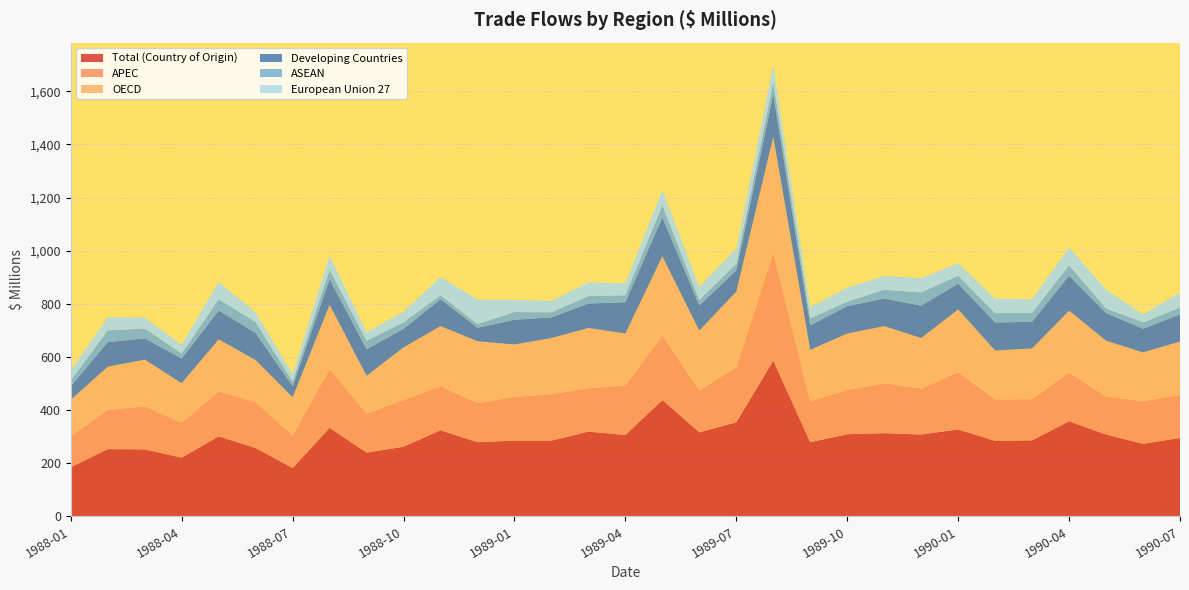

Reading right to left, what are all the values shown in this chart?

Total (Country of Origin): 295	273	308	358	286	284	327	308	313	309	279	586	354	316	438	306	319	285	285	279	324	262	240	333	182	257	301	221	252	253	185
APEC: 162	160	143	184	155	156	215	173	188	167	154	407	206	158	242	187	163	175	165	147	165	176	146	222	122	173	169	131	162	147	117
OECD: 201	184	210	232	191	184	237	190	215	212	194	435	286	225	299	195	227	211	197	233	227	198	143	241	144	158	196	149	176	163	137
Developing Countries: 102	89	104	132	100	106	97	122	104	103	92	161	80	95	146	118	92	78	93	51	101	70	100	97	42	102	109	93	80	93	51
ASEAN: 26	24	18	39	34	35	30	50	33	17	26	44	25	20	46	26	28	19	29	14	15	24	32	35	17	41	42	19	37	44	21
European Union 27: 56	30	71	67	51	54	47	53	52	53	42	65	57	50	57	45	52	43	46	92	69	40	31	53	29	36	65	33	41	50	38